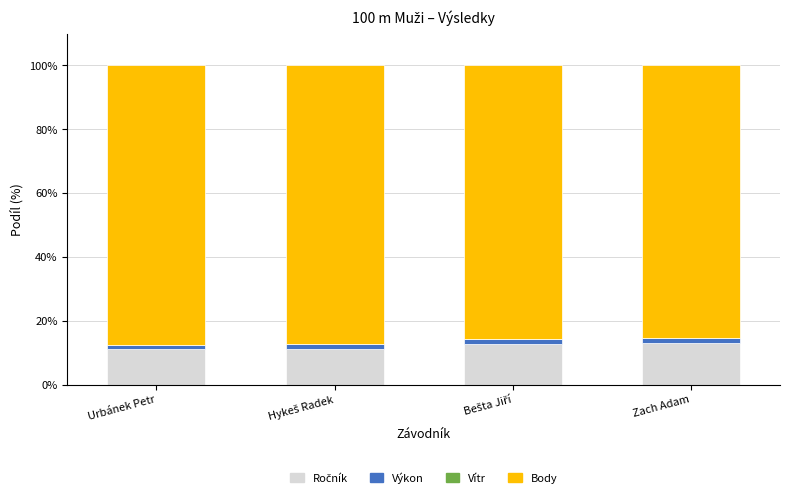

Count the number of data series in this chart.

4